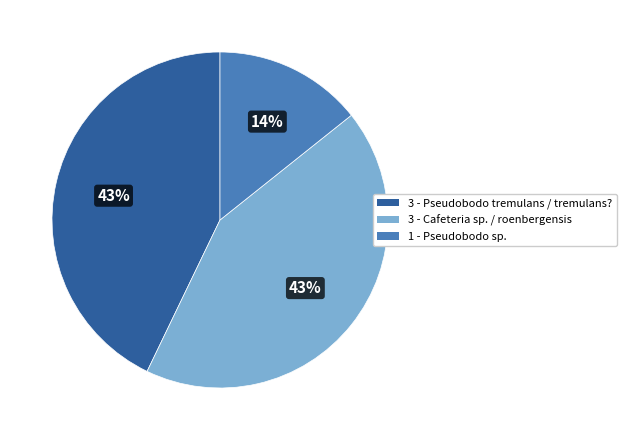

Count the number of slices in the pie.

3